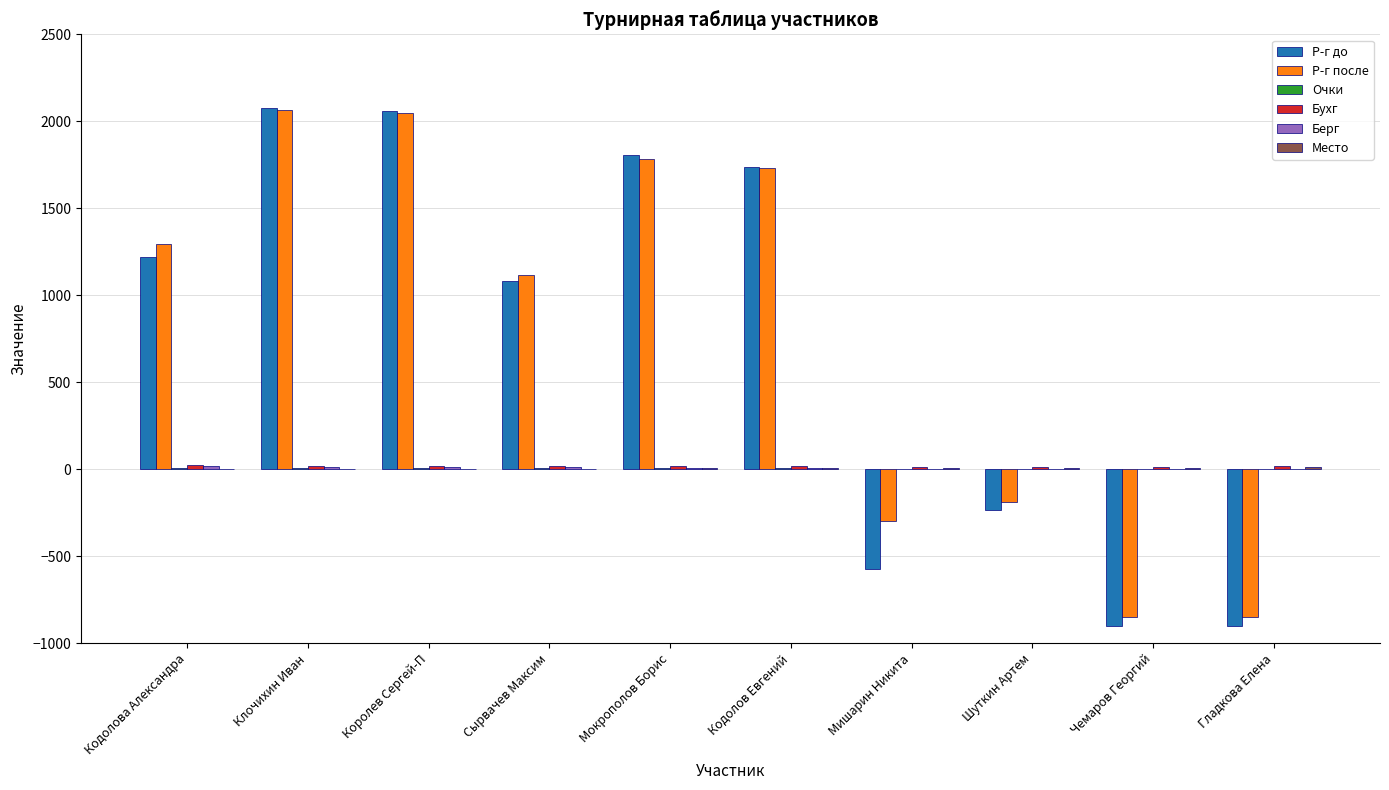

Which series changed the most between Королев Сергей-П and Мишарин Никита?

Р-г до